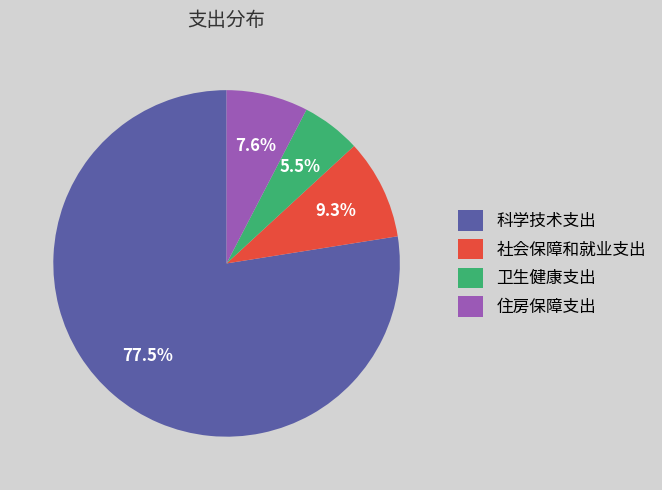

Between 科学技术支出 and 社会保障和就业支出, which is larger?

科学技术支出